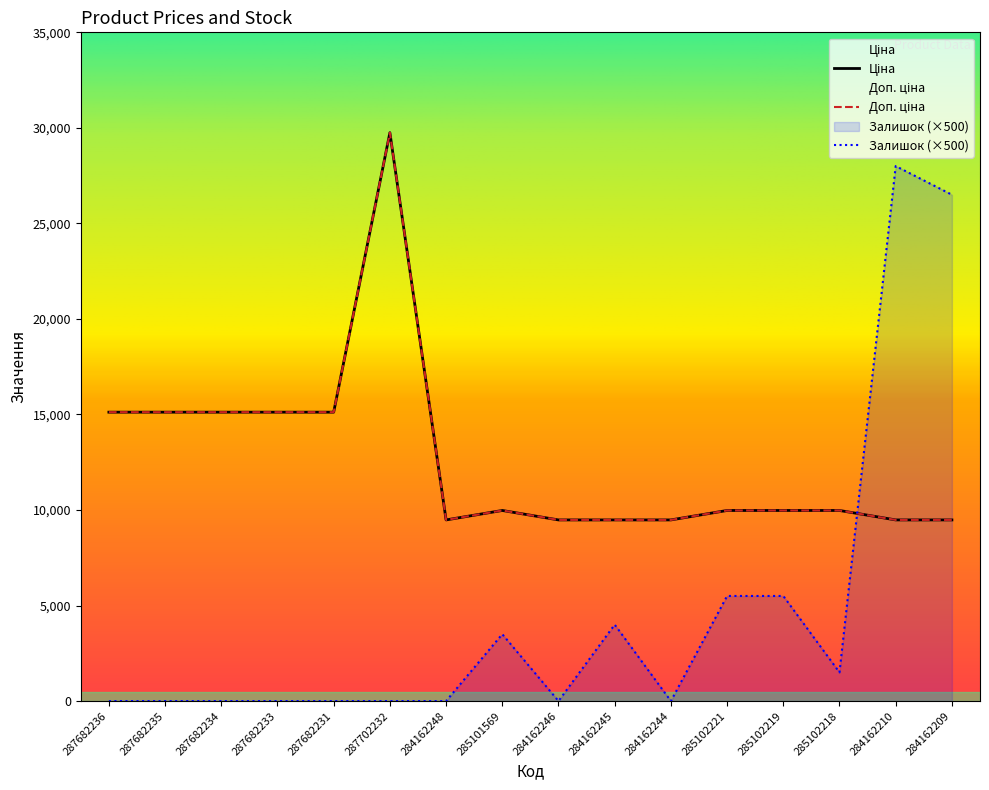

How many data points does each series have?

16